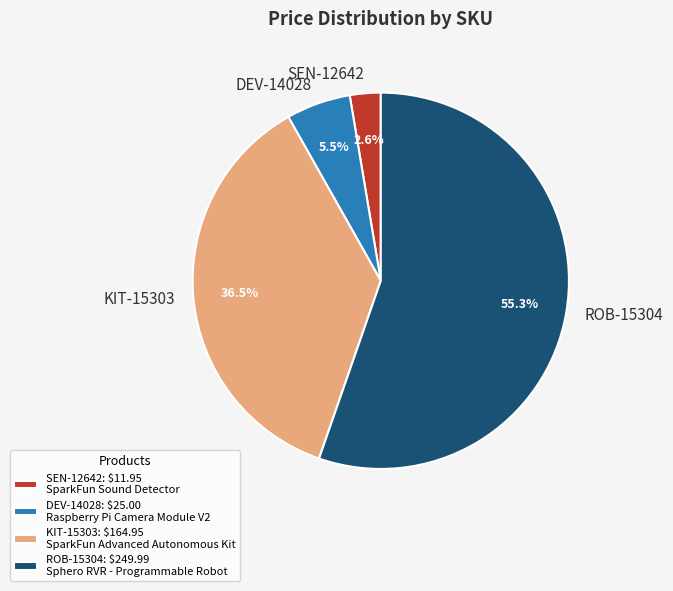

To the nearest percent, what is the average slice percentage?

25%